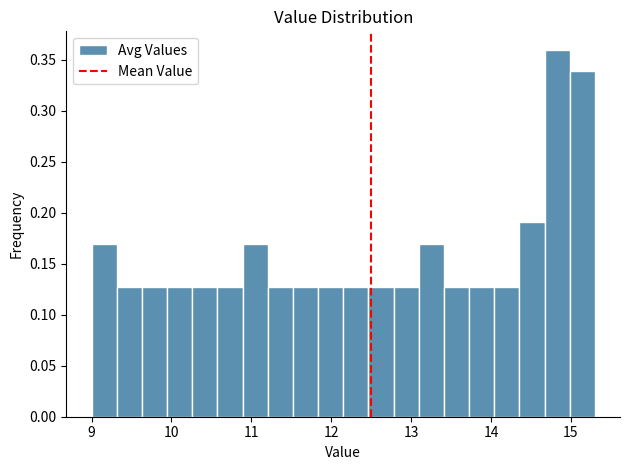

Read against the x-axis, roughly where is the centre of the tallest bar?

14.8